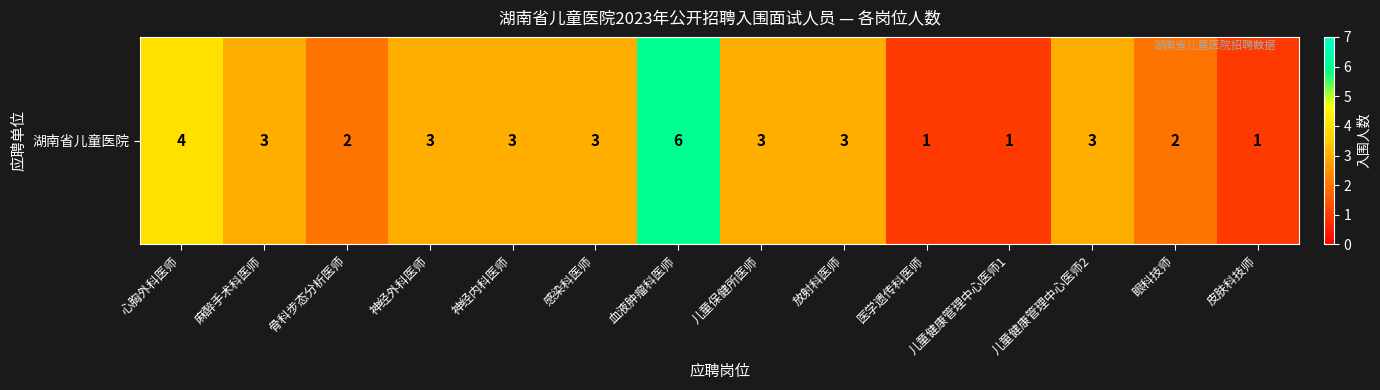

What is the average value?

3